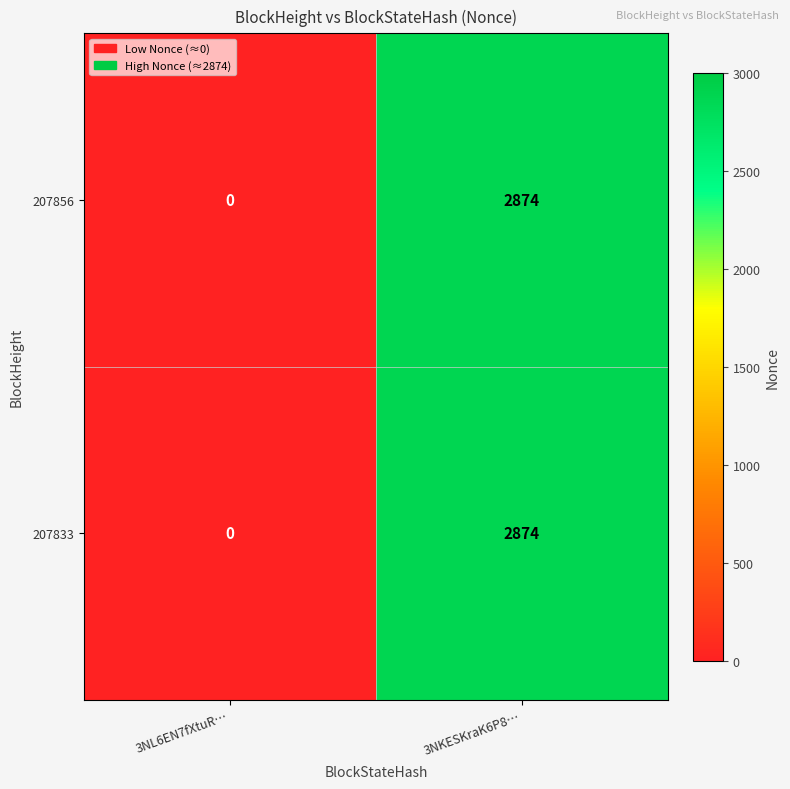

True or false: 207856 has a value of 4975 at 3NKESKraK6P8….

False